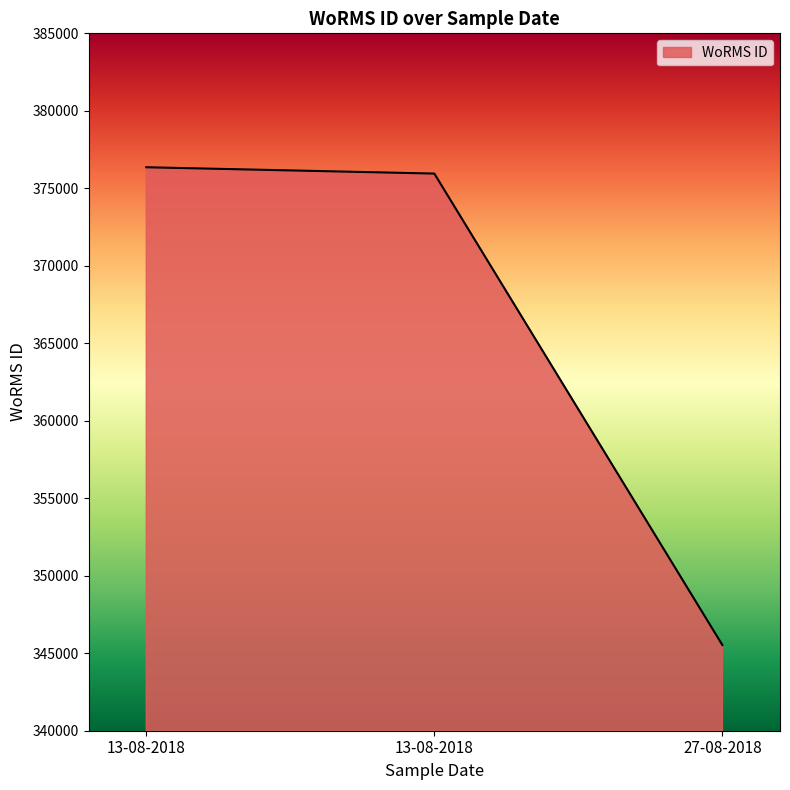

At which category does the chart reach its minimum across all series?

27-08-2018